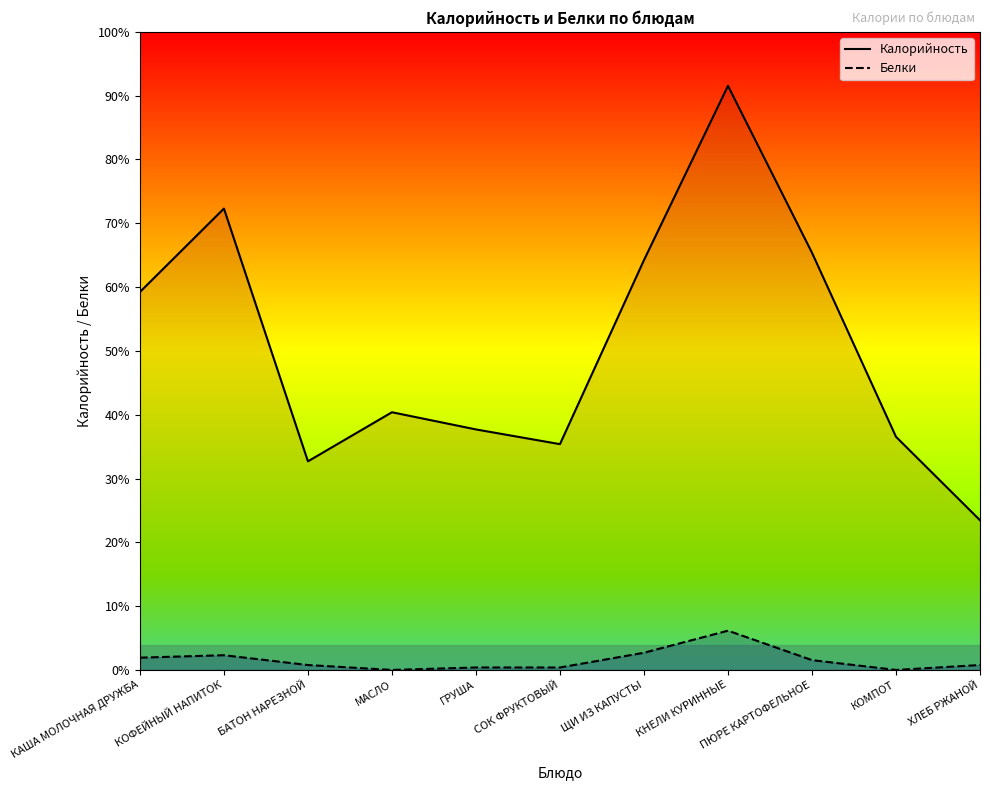

What are all the series names shown in the legend?

Калорийность, Белки